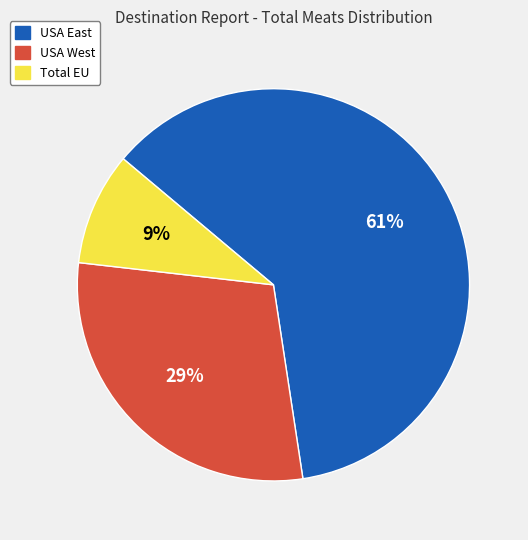

To the nearest percent, what is the average slice percentage?

33%